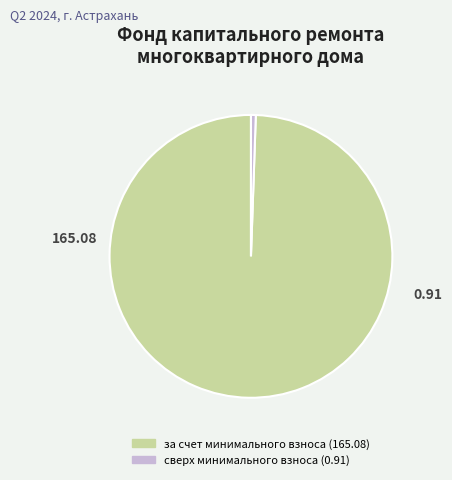

Is there a majority slice in this chart?

Yes